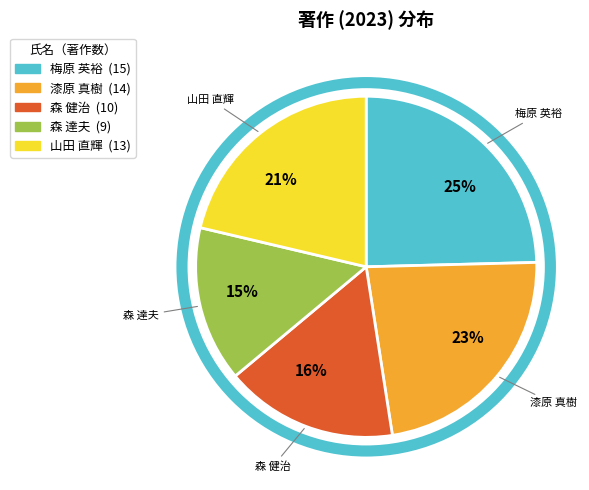

How many slices are in this pie chart?

5